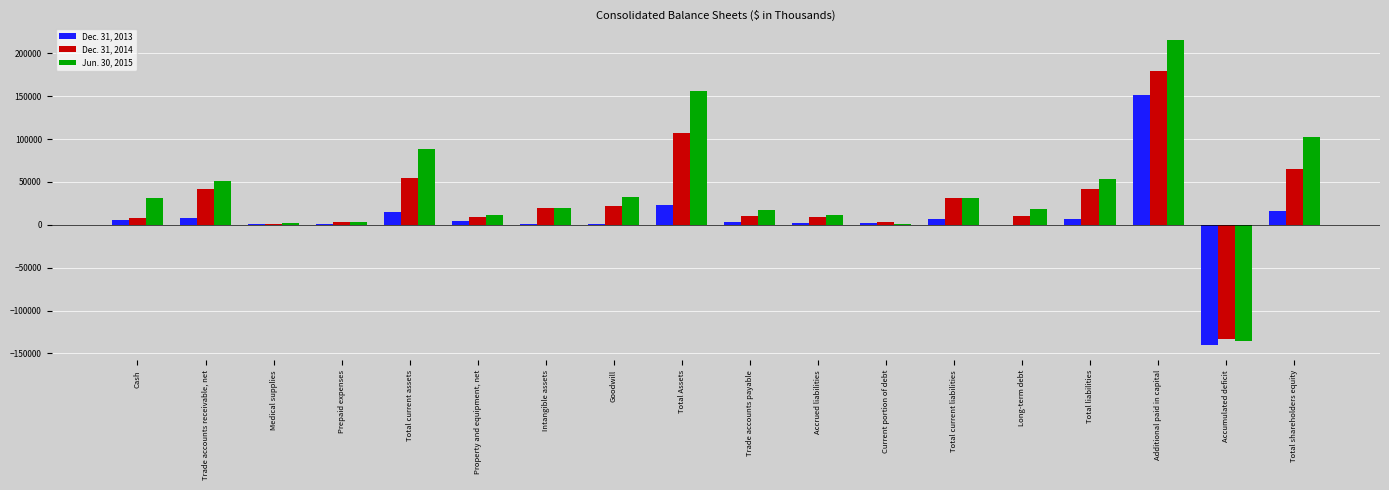

What is the maximum value shown in the chart?

215842